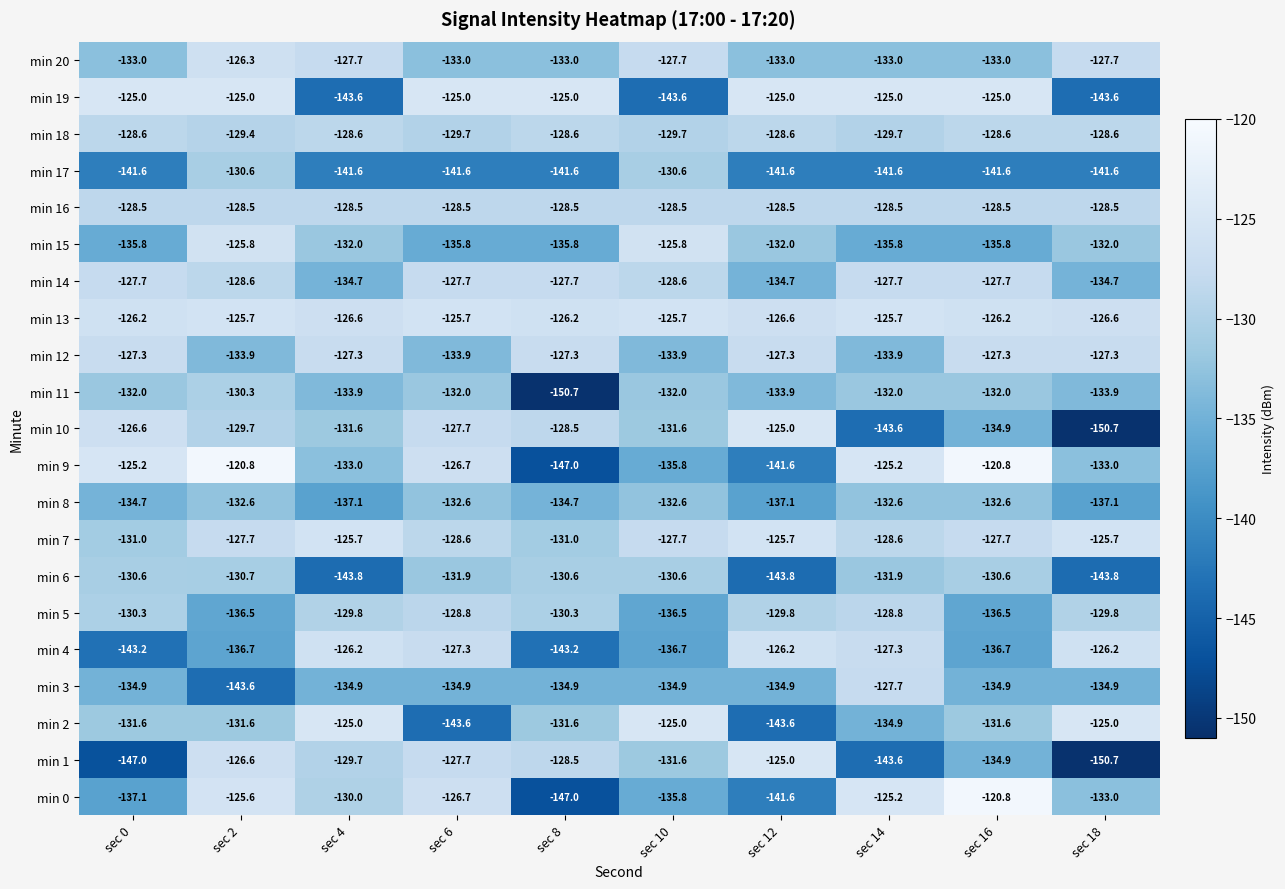

At which label does min 1 first exceed -129?

sec 2